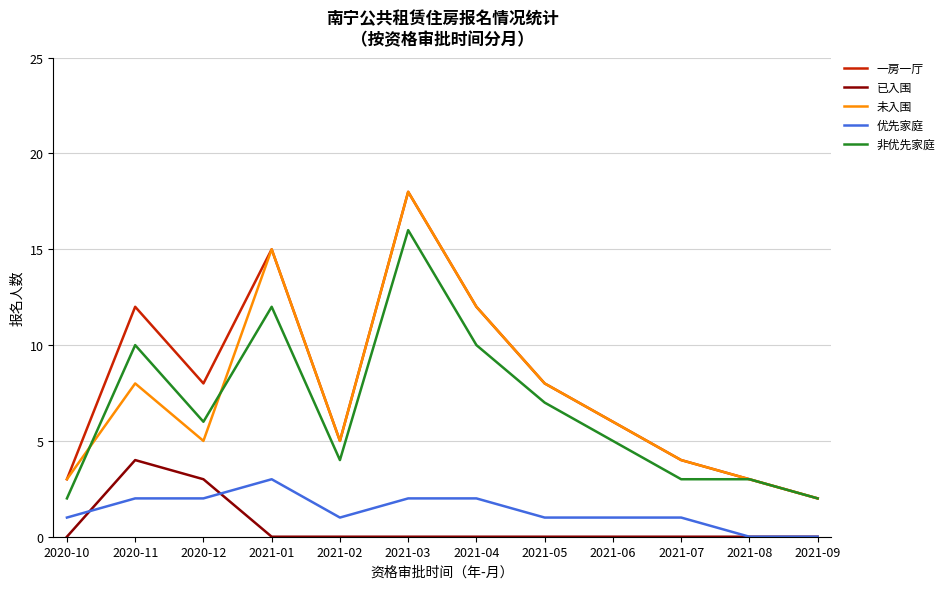

What are all the series names shown in the legend?

一房一厅, 已入围, 未入围, 优先家庭, 非优先家庭